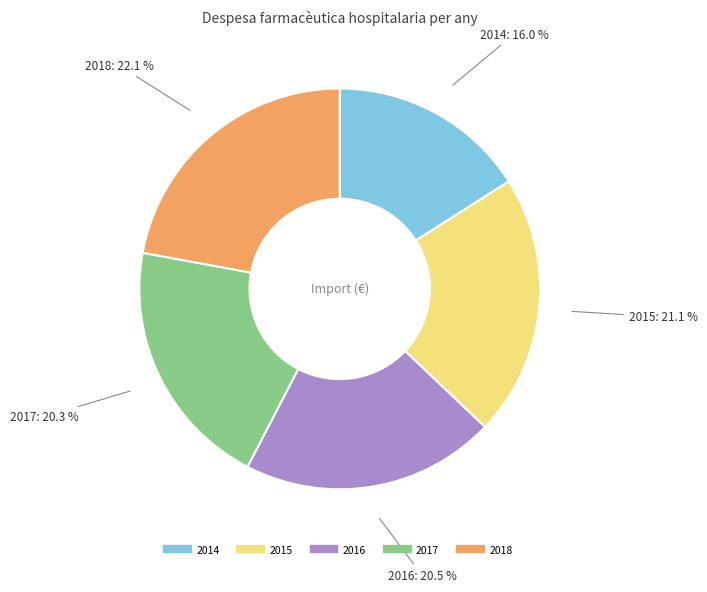

To the nearest percent, what is the difference between the largest and smallest slice percentages?

6%